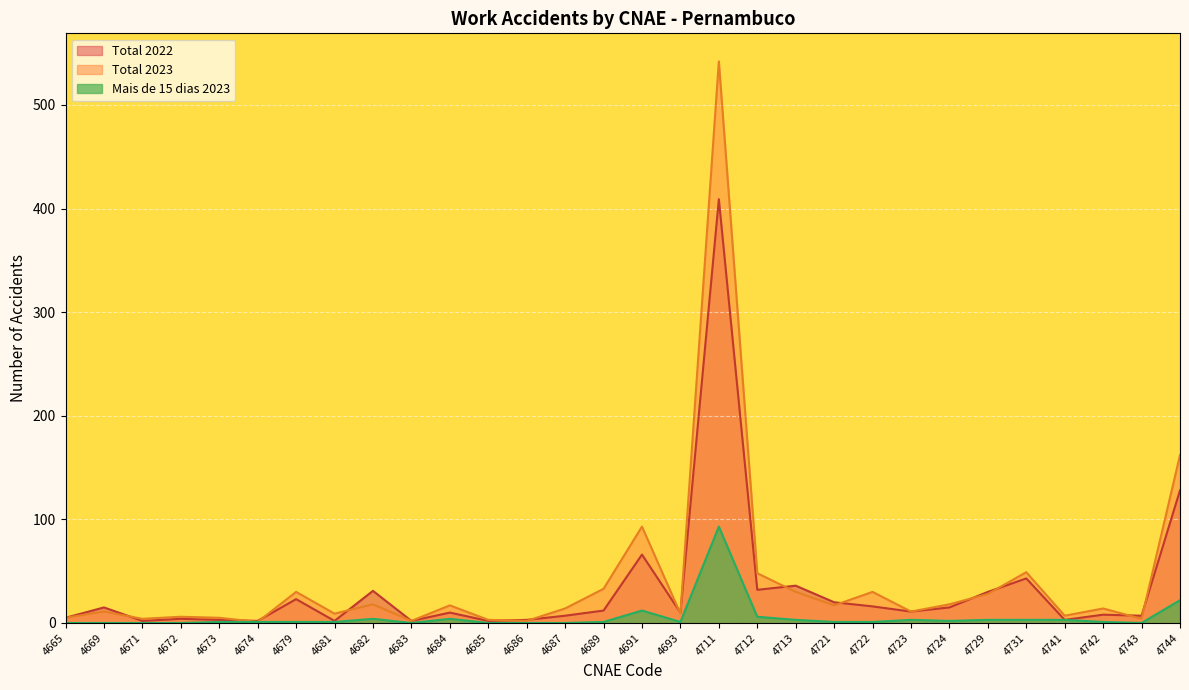

At which label is Total 2023 closest to 271?

4744